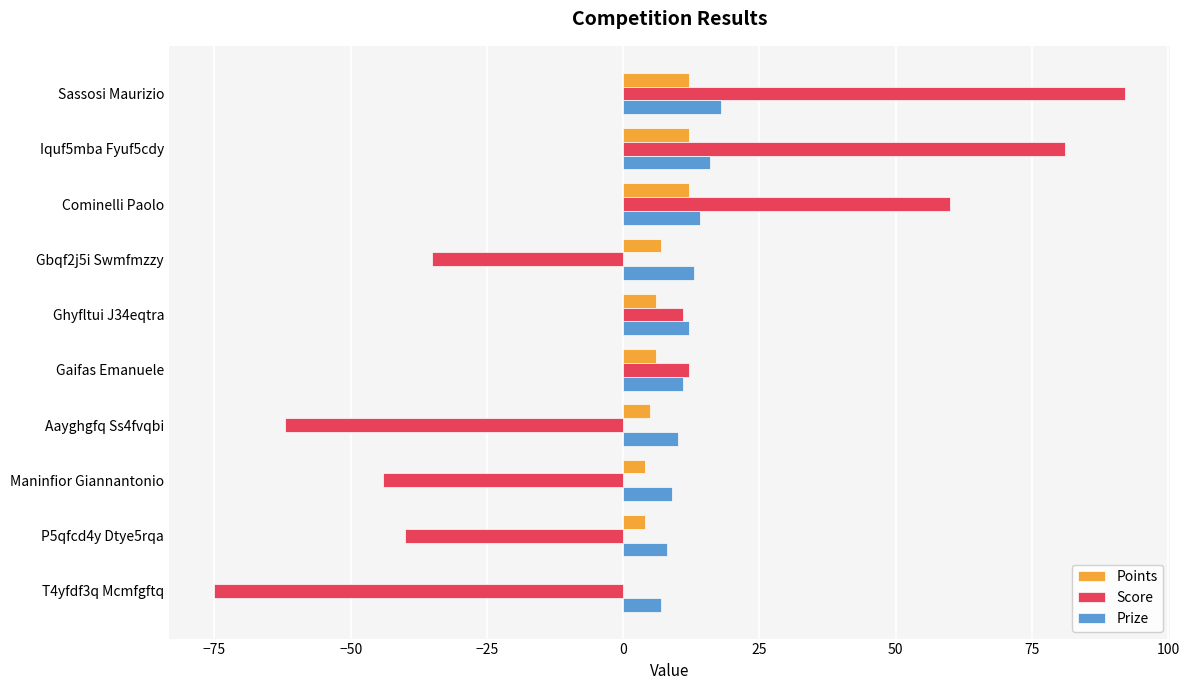

Is the value of Score at Maninfior Giannantonio greater than the value of Prize at Sassosi Maurizio?

No